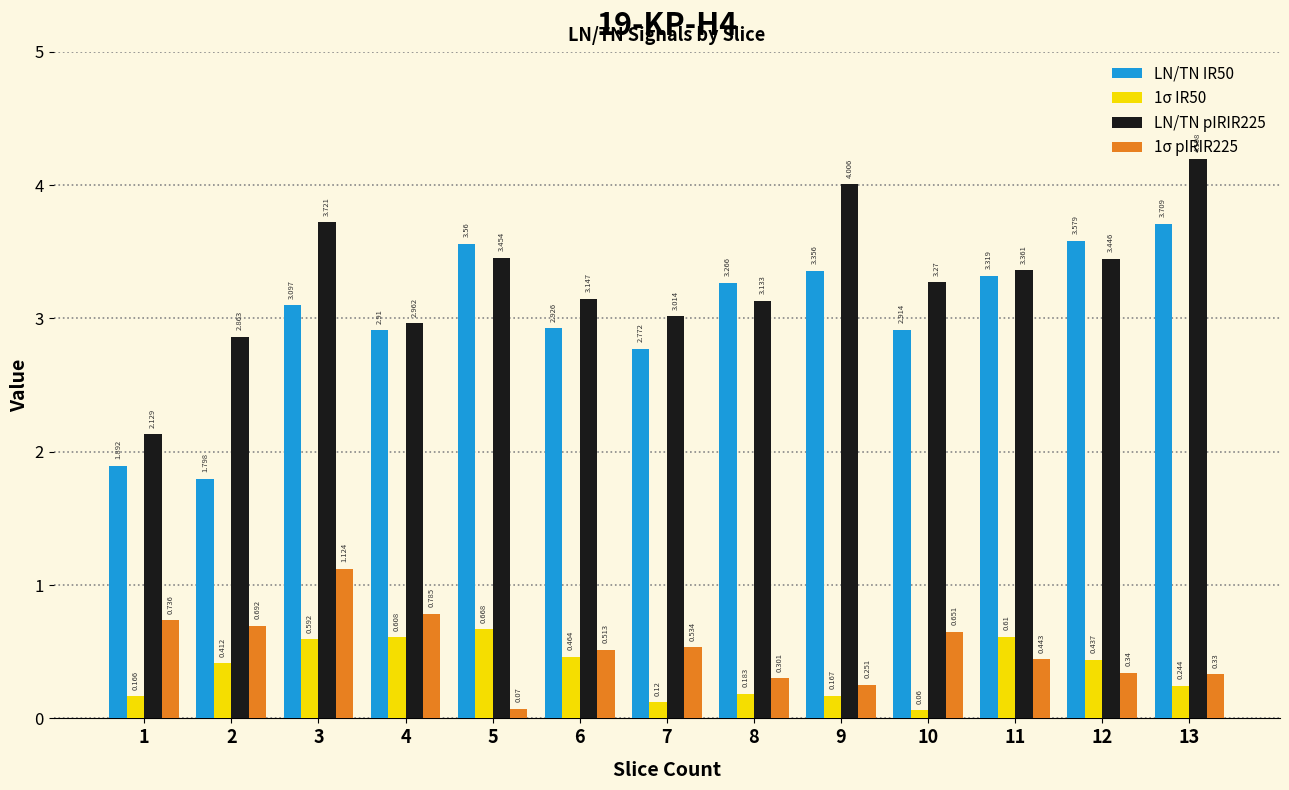

At which category does the chart reach its minimum across all series?

10